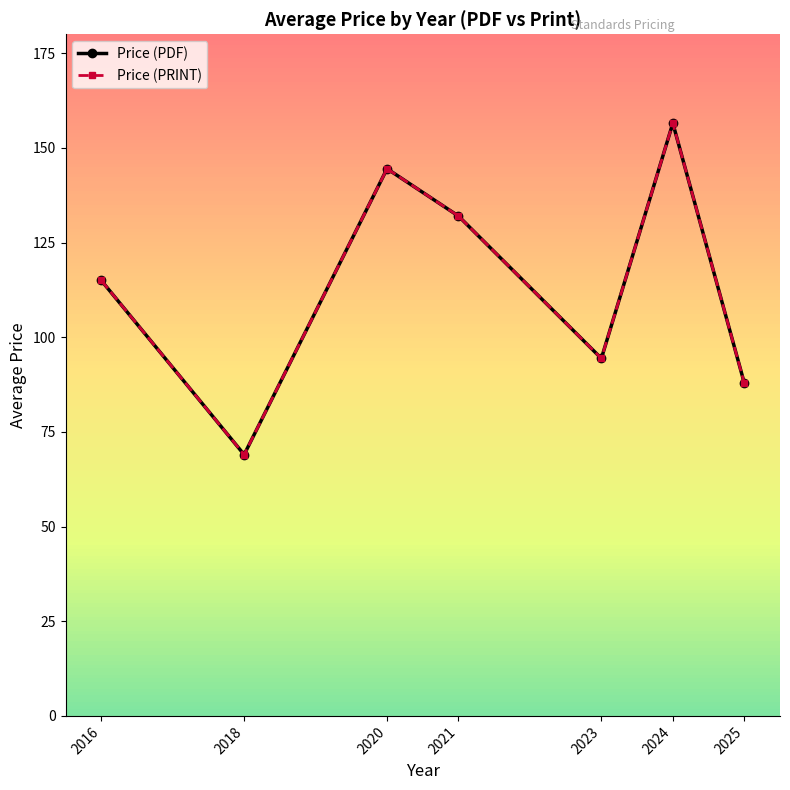

True or false: Price (PDF) and Price (PRINT) intersect in this chart.

False